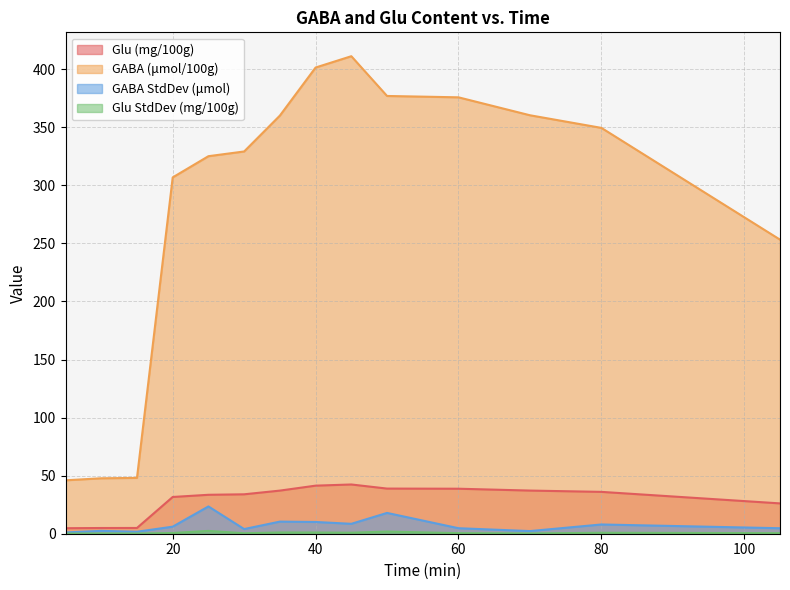

What is the value of the GABA (μmol/100g) point at the 1st from the left?

46.0